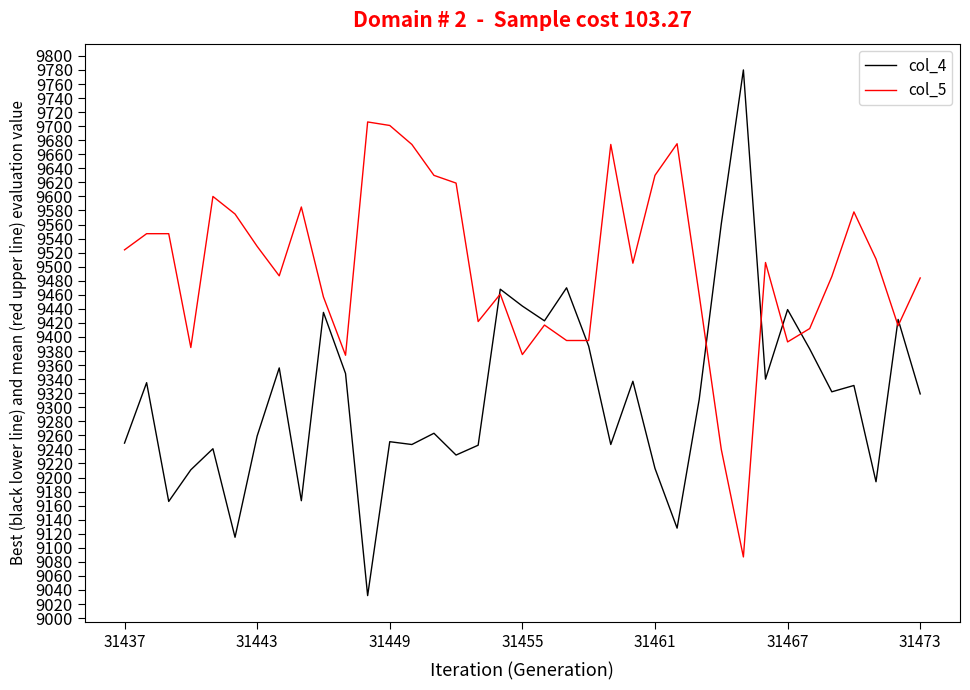

Which series has the largest total across all categories?

col_5